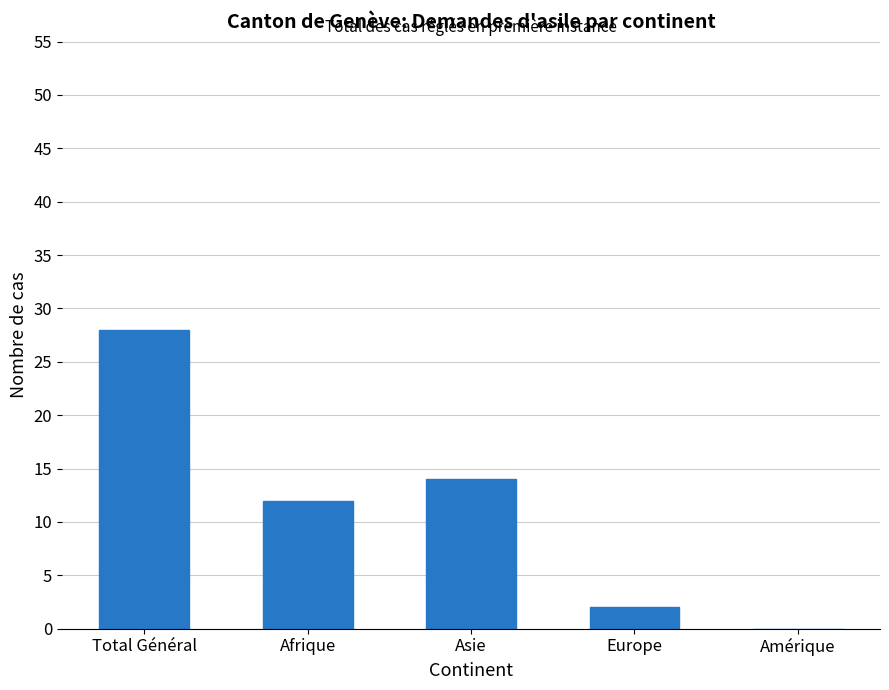

Between Total Général and Amérique, which is larger?

Total Général